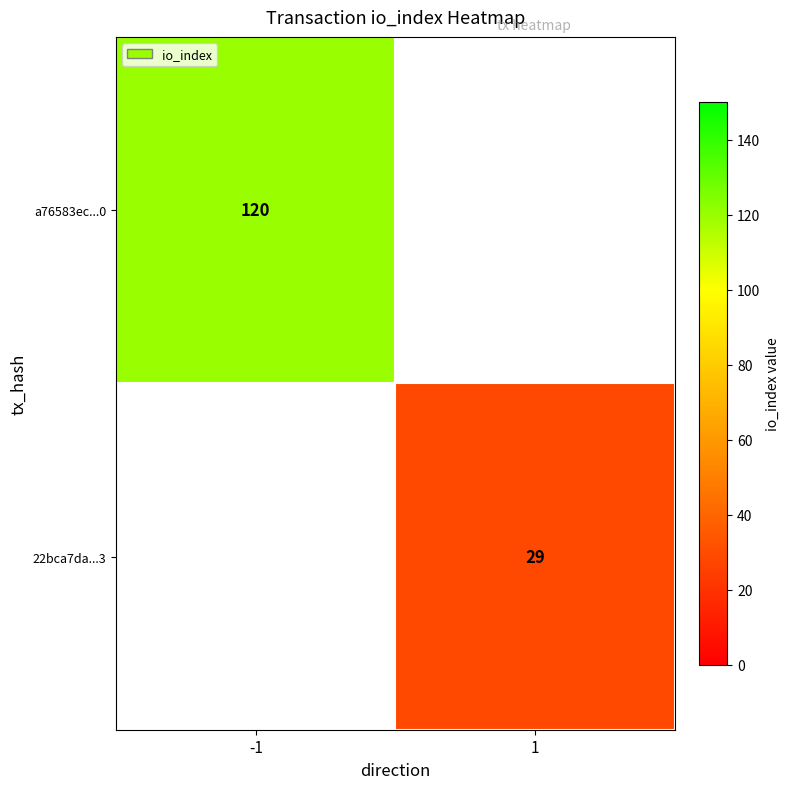

The a76583ec...0 series shows 184 at -1. True or false?

False